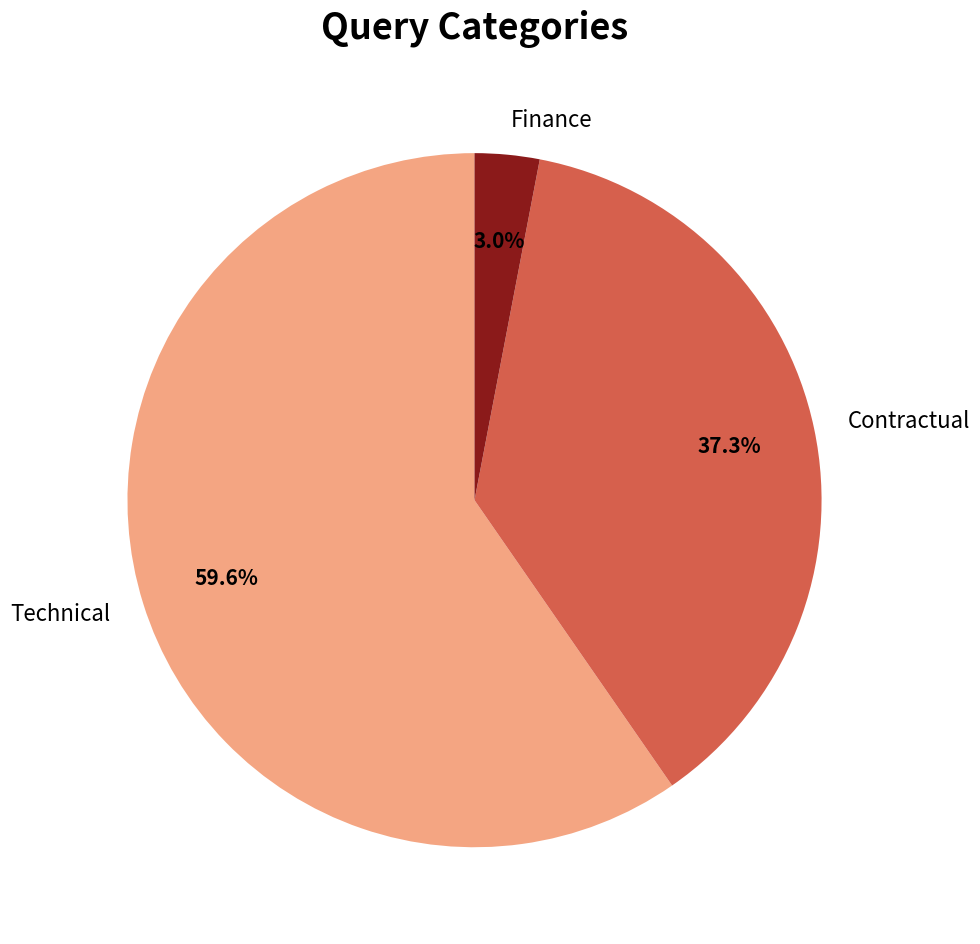

To the nearest percent, what is the difference between the largest and smallest slice percentages?

57%